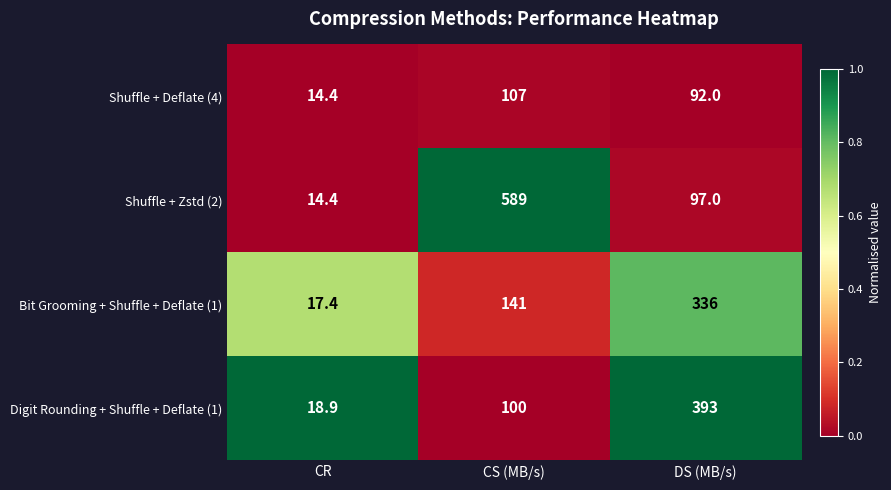

Which series has the largest total across all categories?

Shuffle + Zstd (2)